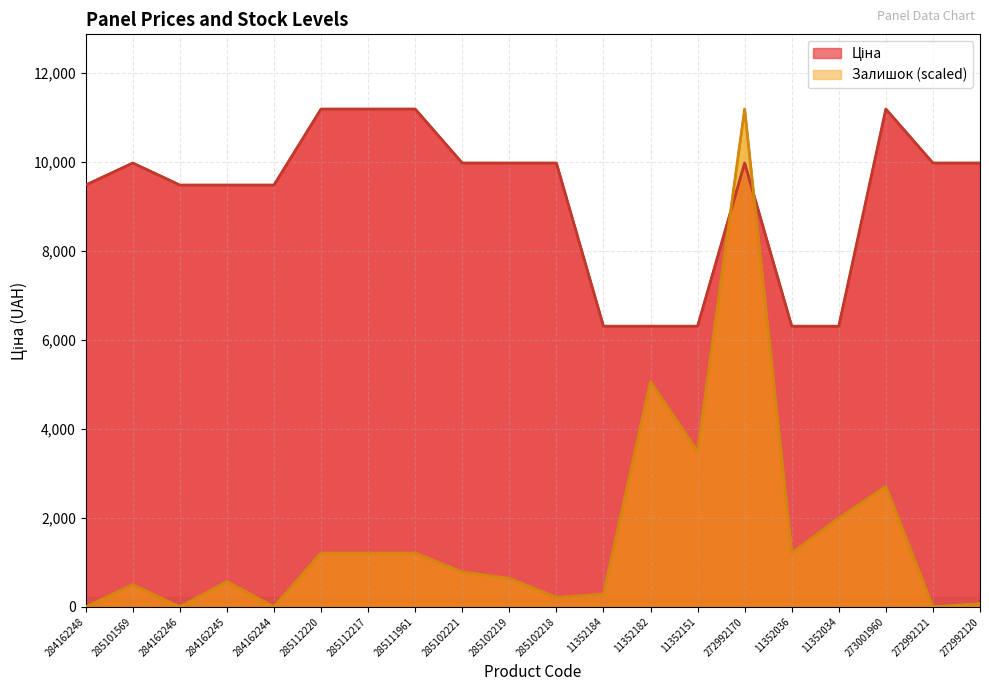

How many data points in Залишок are less than 783?

10